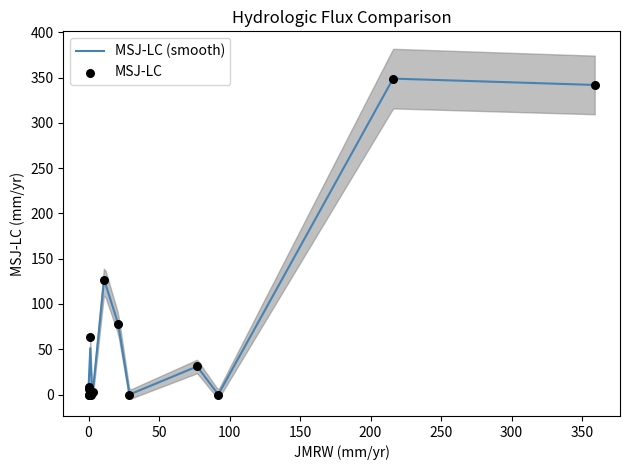

Which series has the largest total across all categories?

MSJ-LC